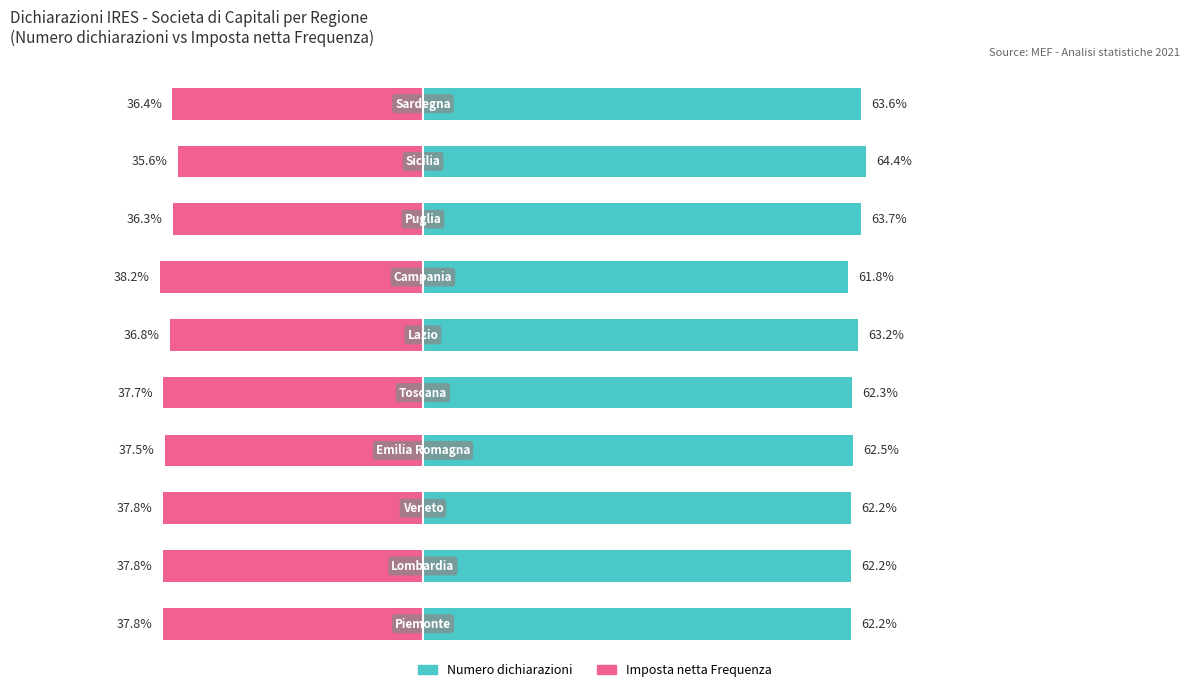

What is the difference between the maximum and minimum values in the Numero dichiarazioni series?

2.6